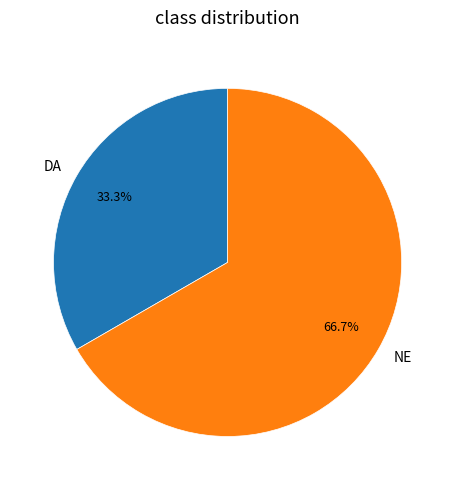

What percentage is NOT represented by NE?

33.3%